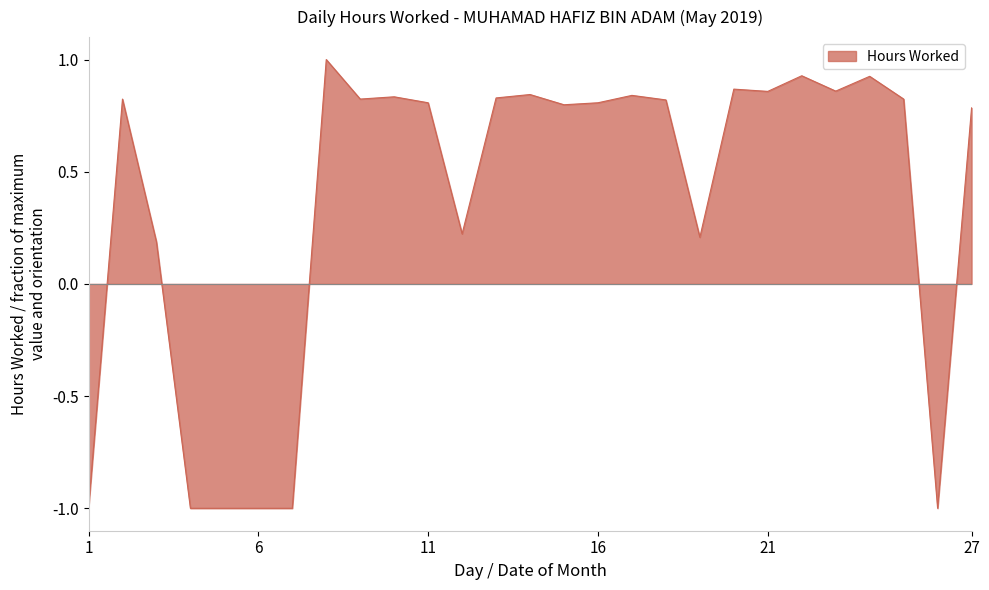

What is the minimum value shown in the chart?

-1.0